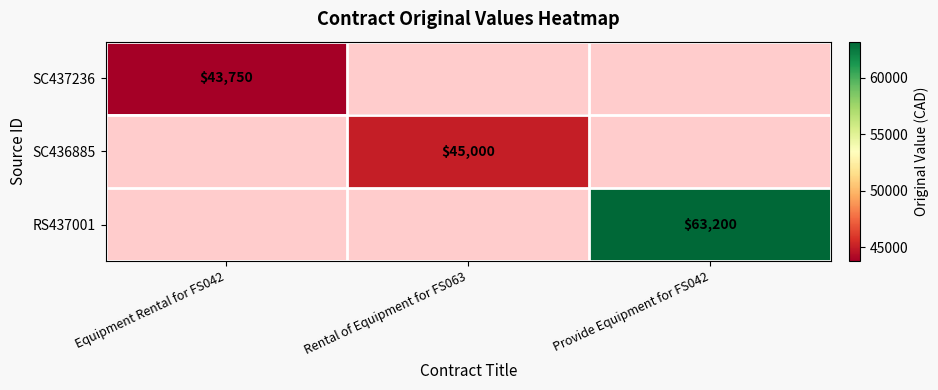

What is the maximum value shown in the chart?

63200.0